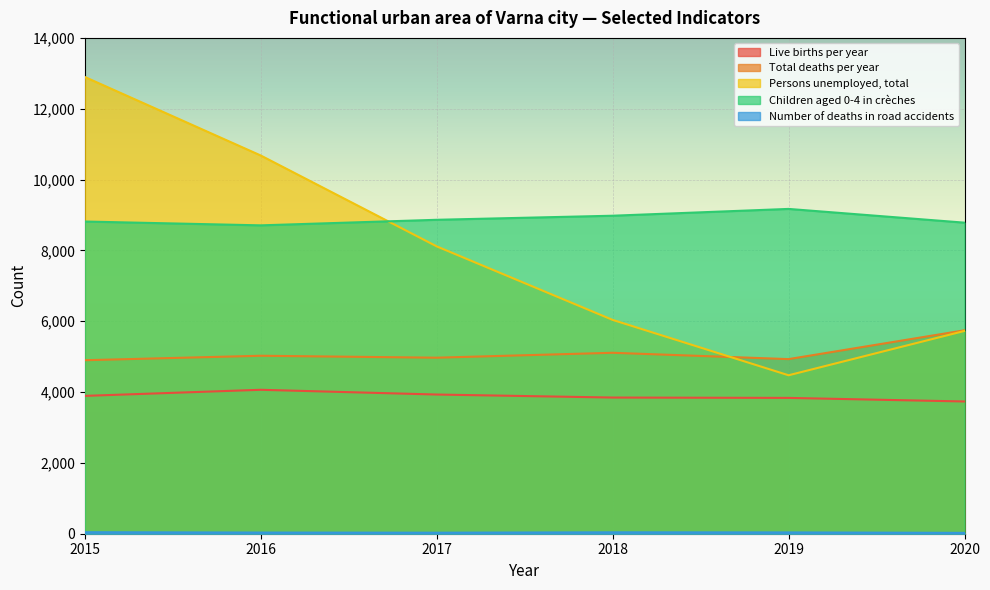

How many interior local peaks does the Live births per year series have?

1